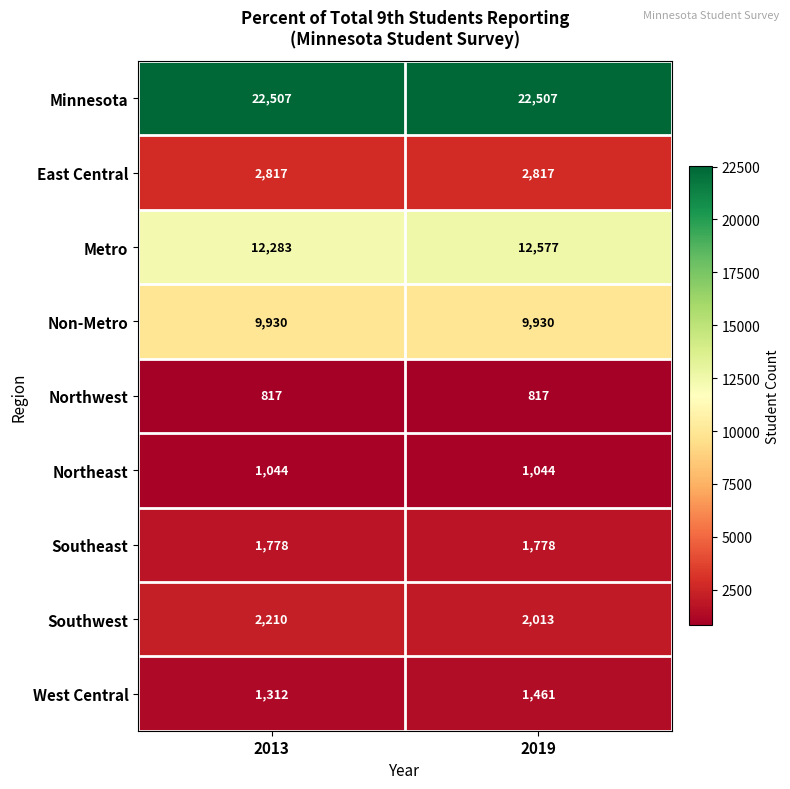

Read the Southeast value at 2013.

1778